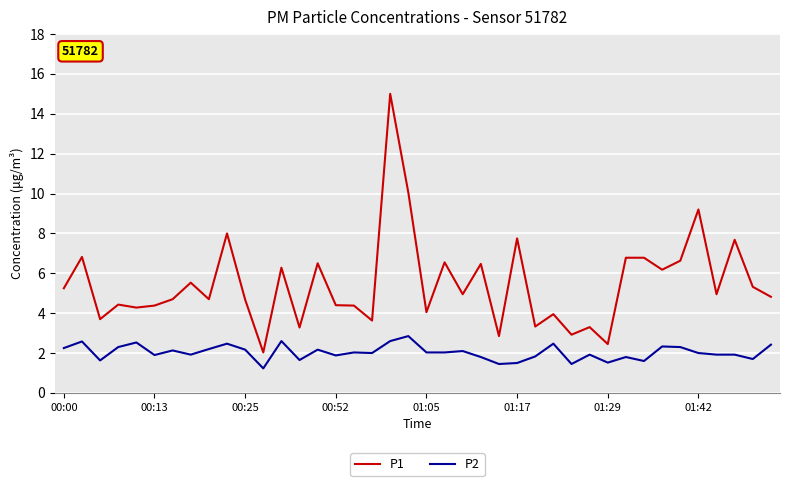

What is the highest value of the P2 series?

2.9